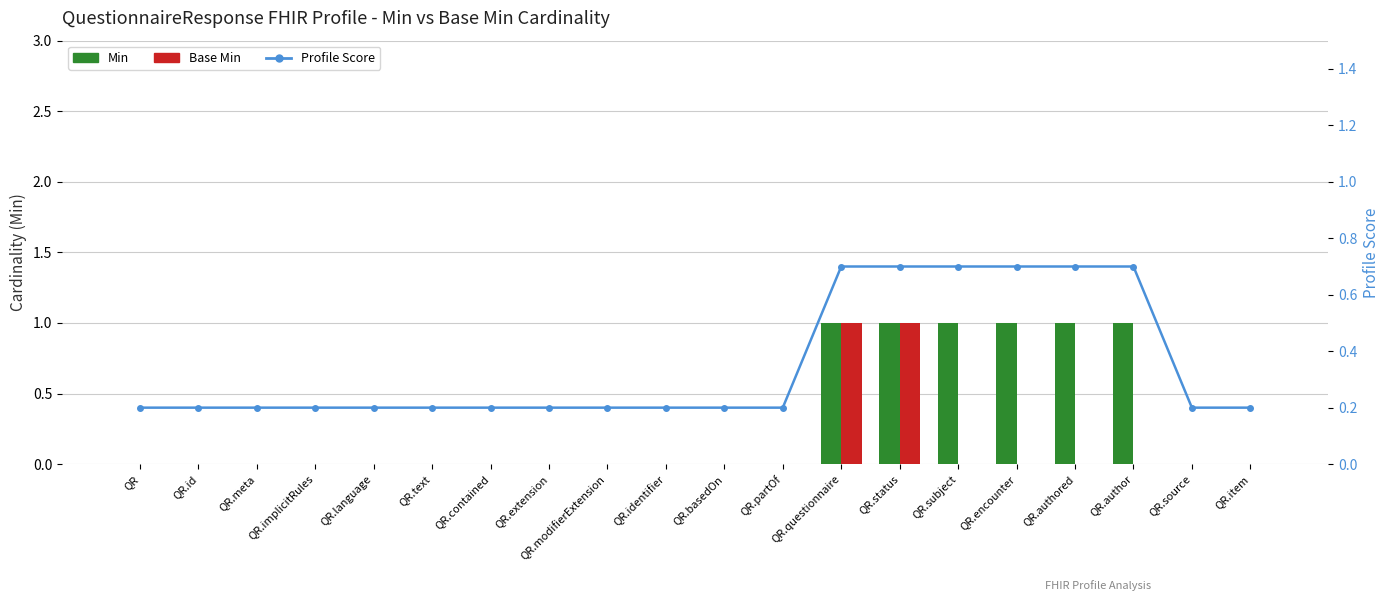

How many groups of bars are there?

20